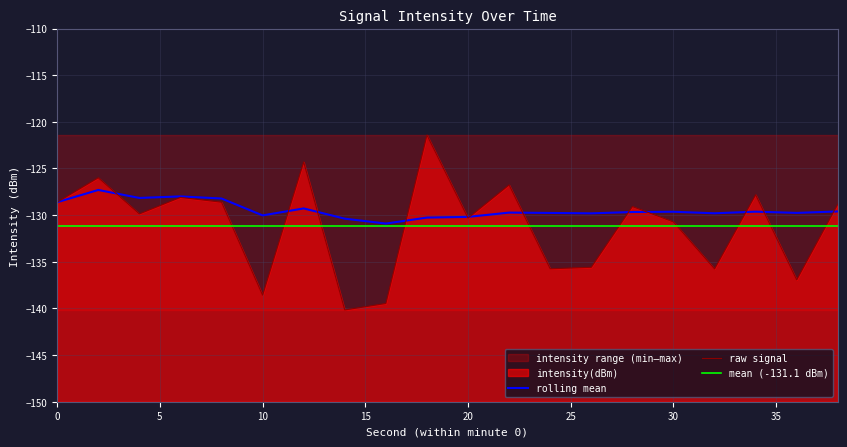

List the series in order of their overall mean, highest first.

rolling_mean, intensity(dBm)